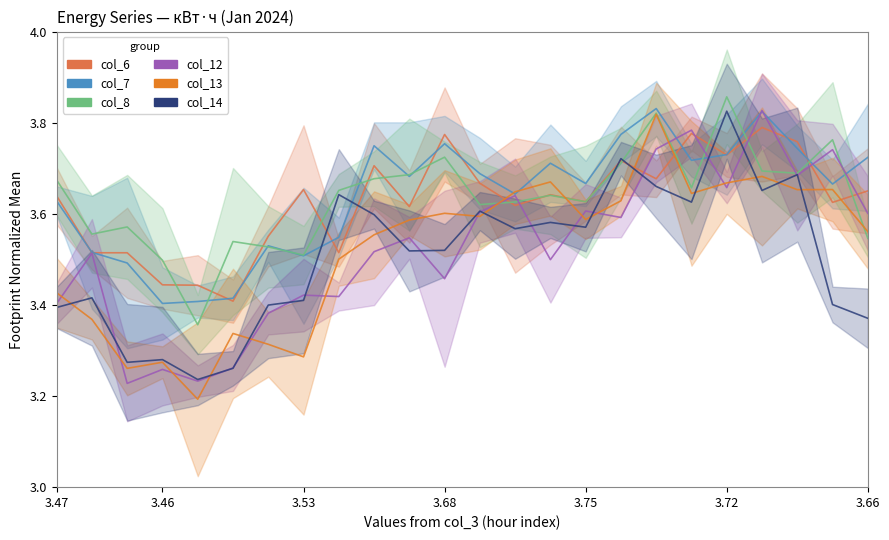

At how many categories does at least one series exceed 3?

24